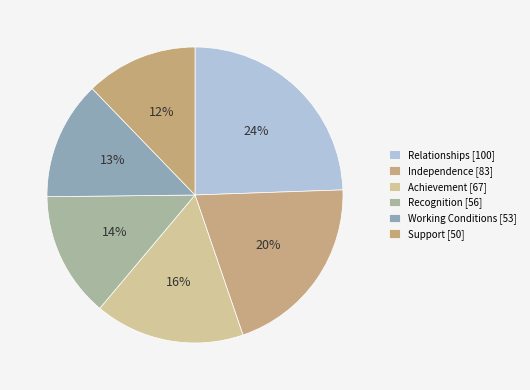

How many slices are in this pie chart?

6